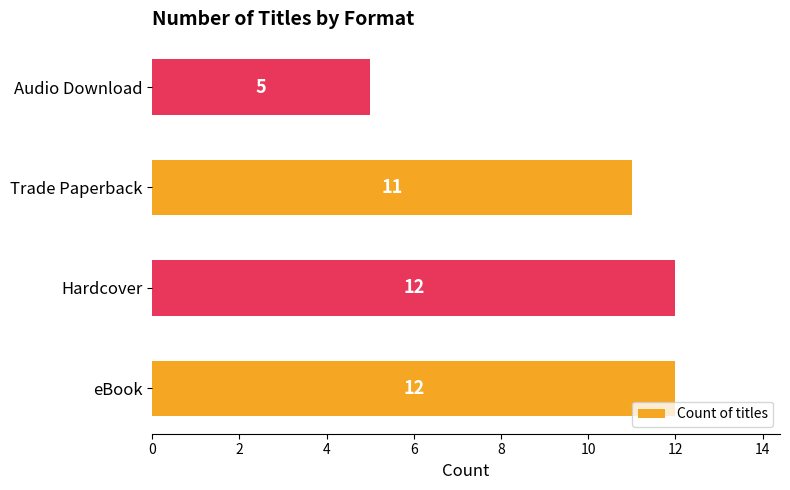

What is the greatest value displayed?

12